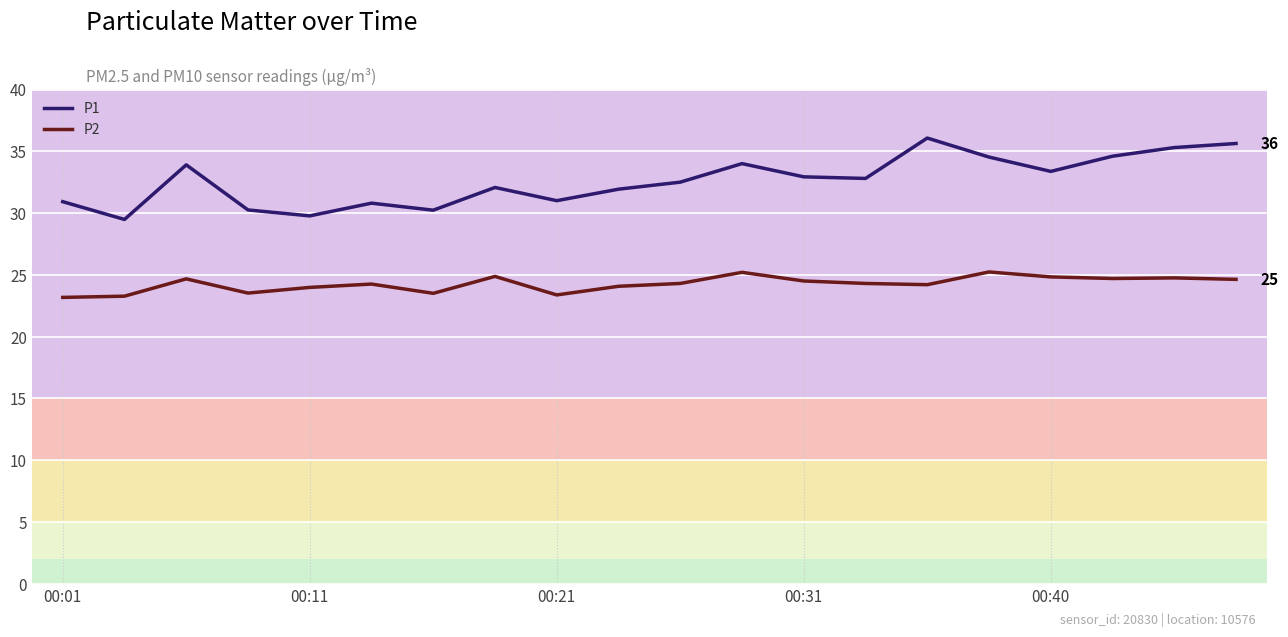

Which series has the largest range (max minus min)?

P1